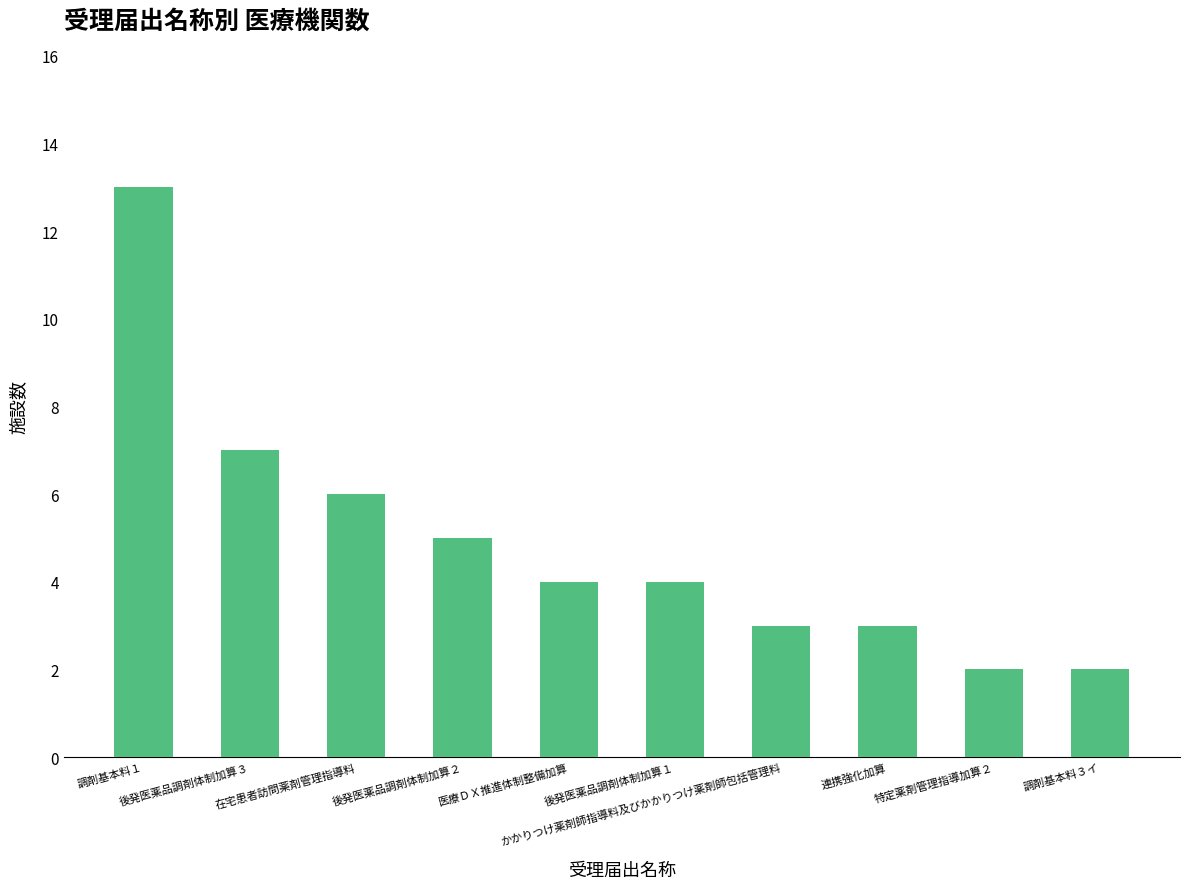

How many distinct data groups are displayed?

1